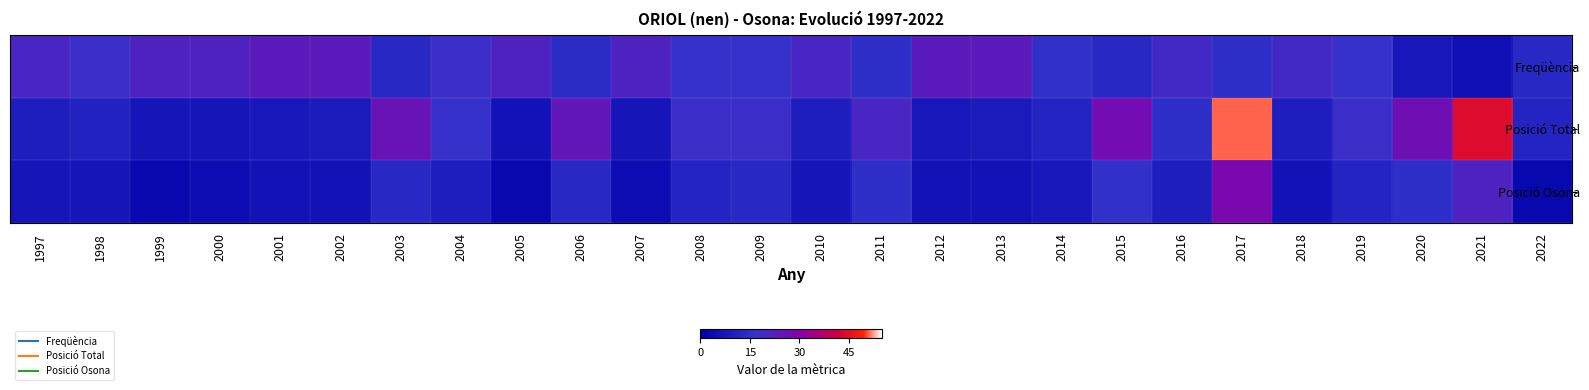

How many data points does each series have?

26